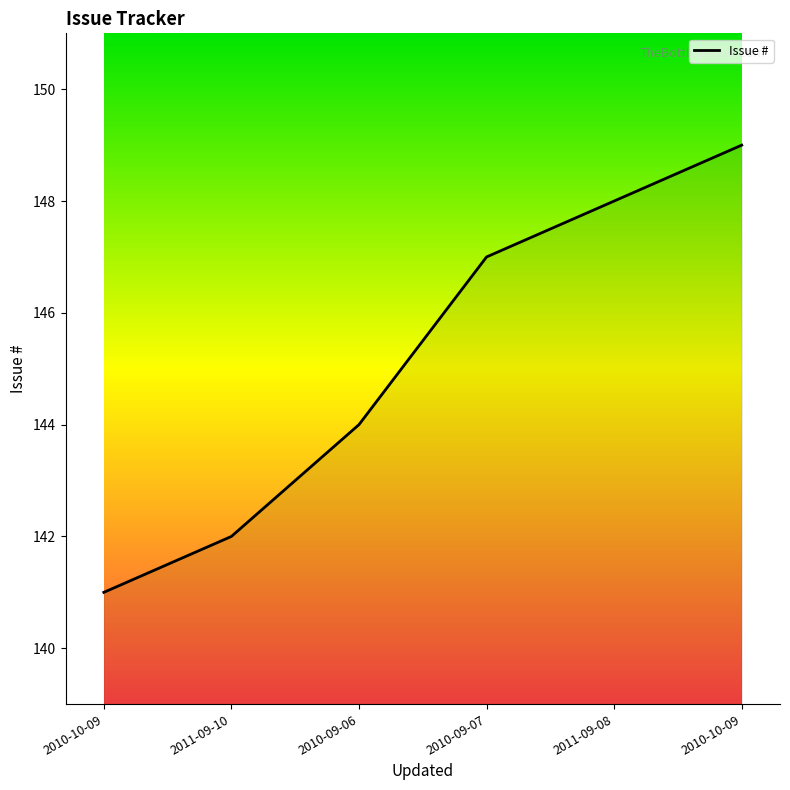

Does the chart display data point markers on the line(s)?

No